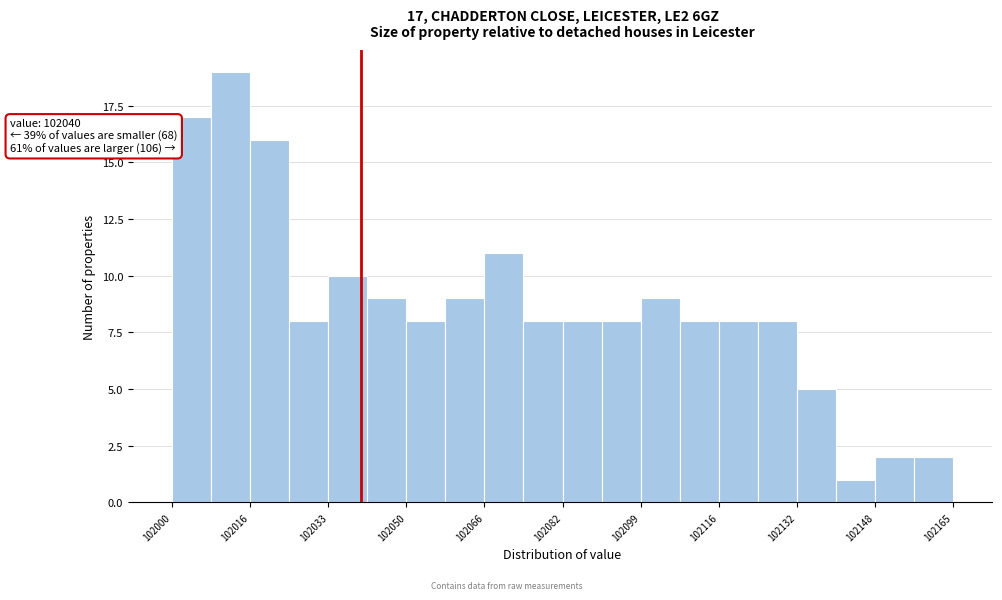

Which range on the x-axis has the tallest bar?

102008 to 102016